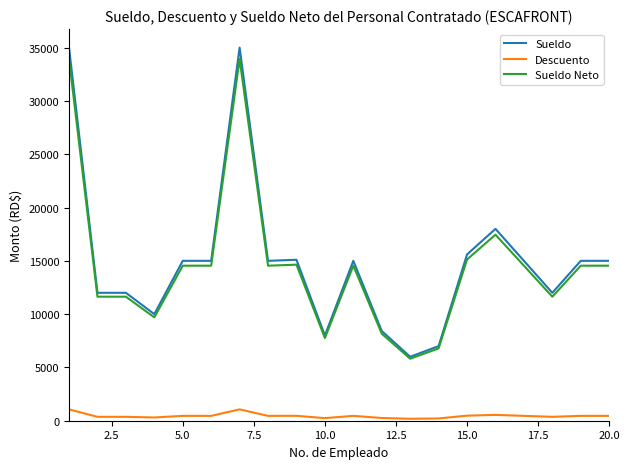

True or false: Descuento and Sueldo Neto intersect in this chart.

False